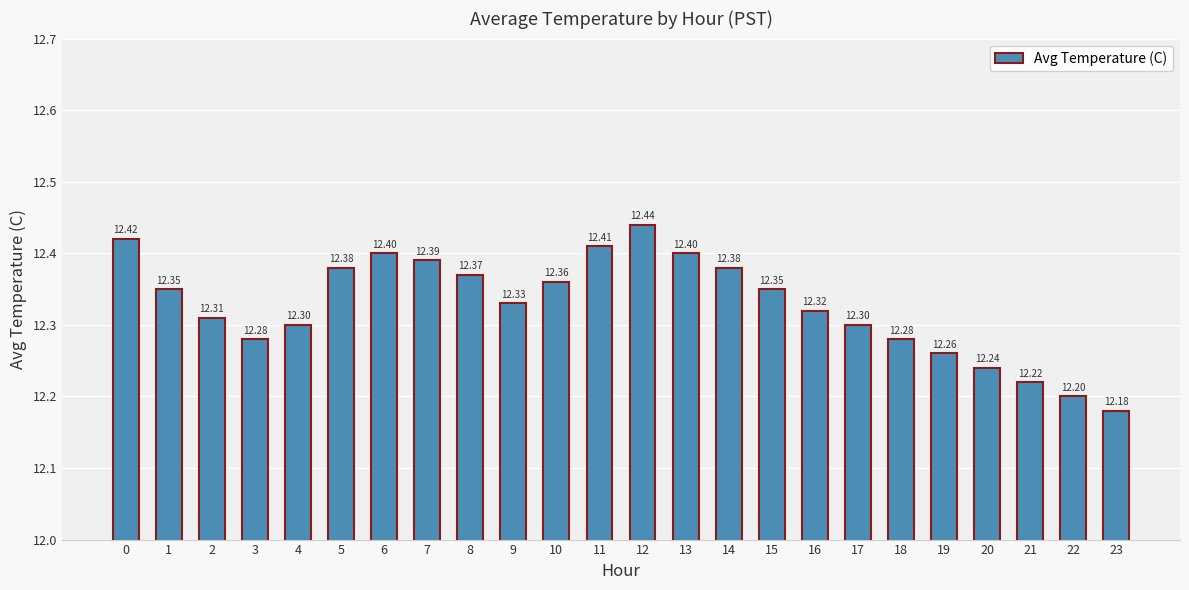

Which has a higher value, 19 or 10?

10